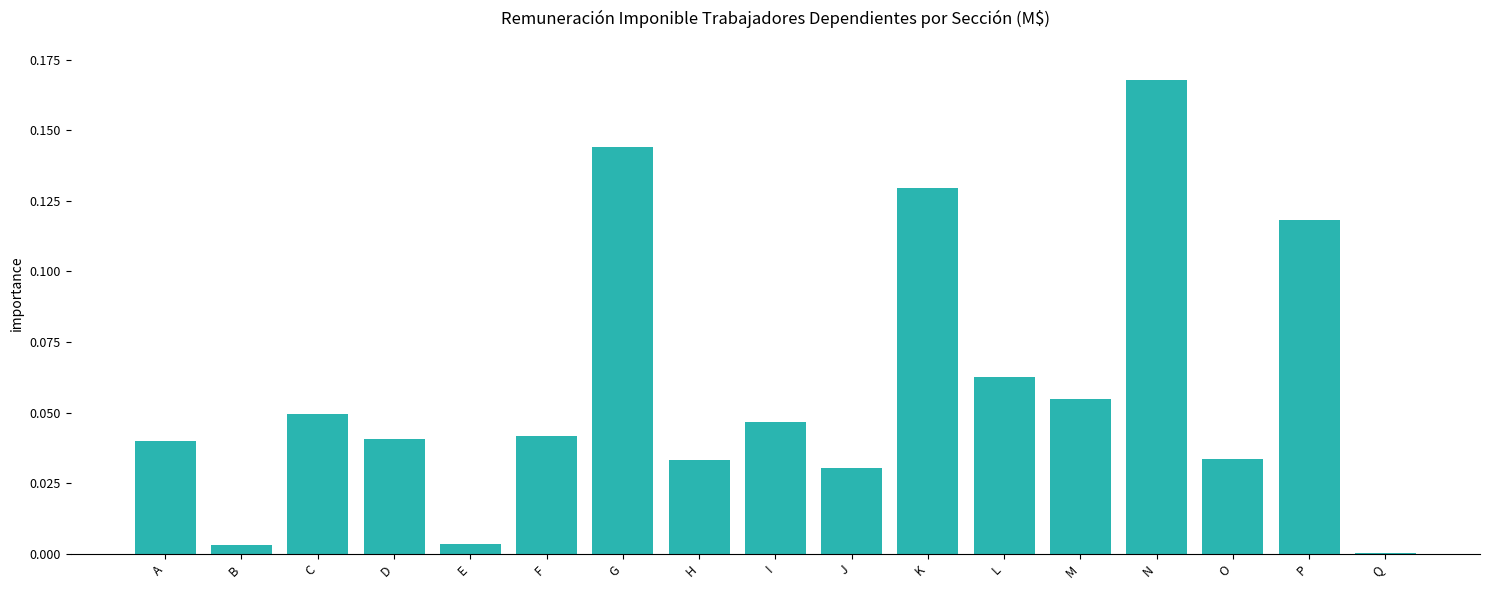

Between L and J, which is larger?

L